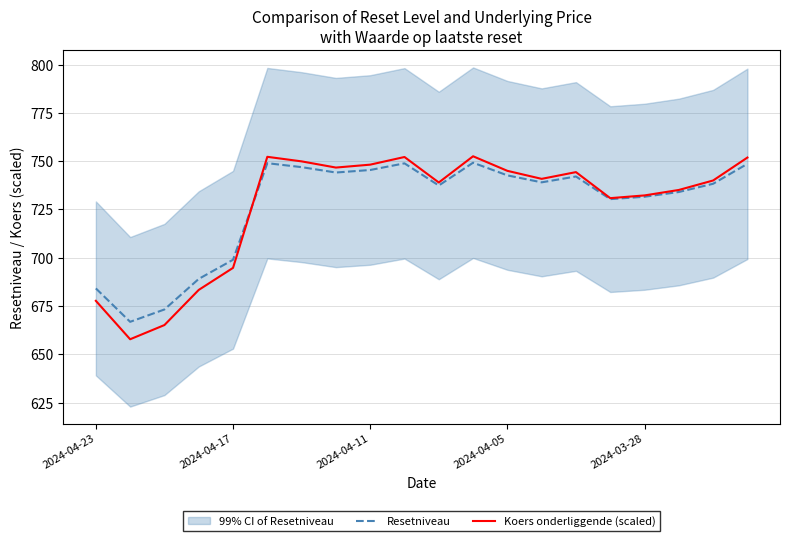

What is the greatest value displayed?

752.6